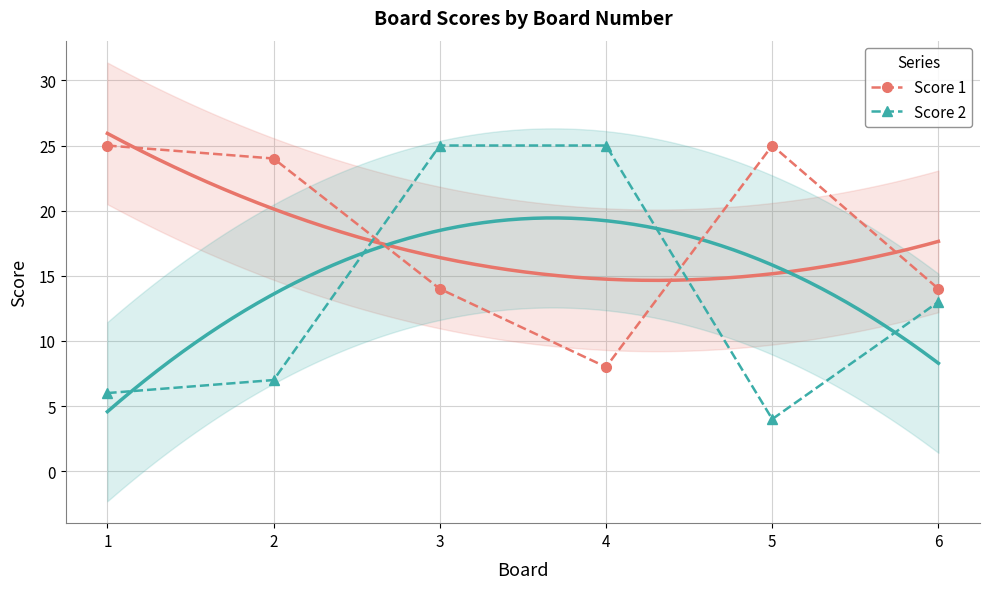

How many values in the Score 1 series are below 24?

3